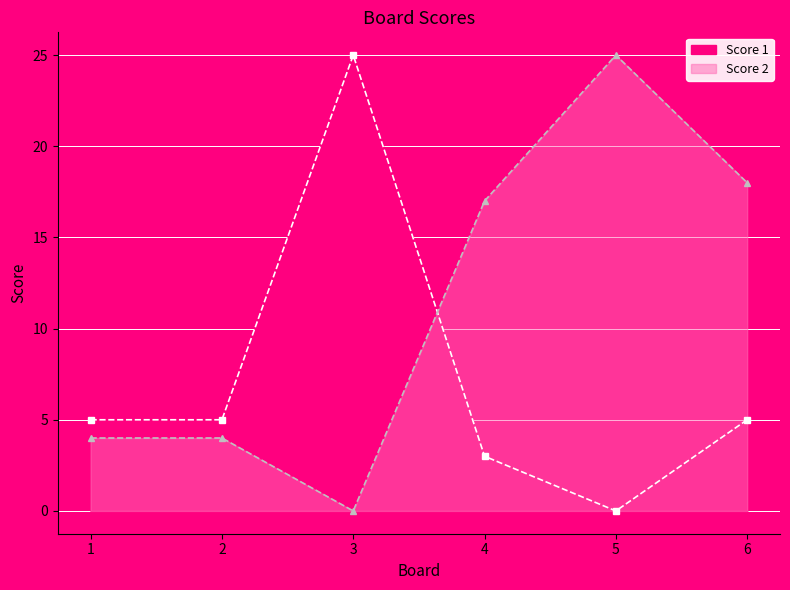

How many interior local valleys does the Score 1 series have?

1